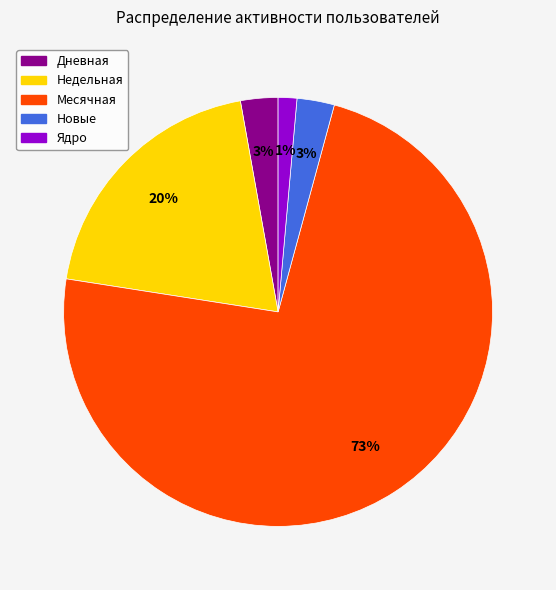

The Ядро slice represents 1% of the pie. True or false?

True